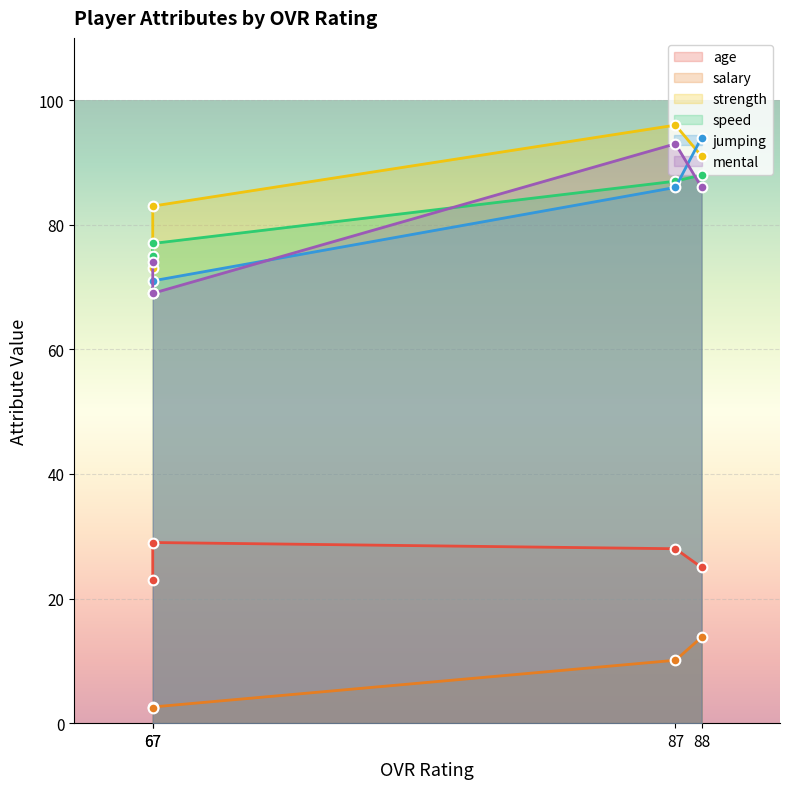

Reading left to right, transcribe all the data shown in this chart.

age: 88=25.0	87=28.0	67=29.0	67=23.0
salary: 88=13.8	87=10.1	67=2.6	67=2.5
strength: 88=91.0	87=96.0	67=83.0	67=73.0
speed: 88=88.0	87=87.0	67=77.0	67=75.0
jumping: 88=94.0	87=86.0	67=71.0	67=69.0
mental: 88=86.0	87=93.0	67=69.0	67=74.0